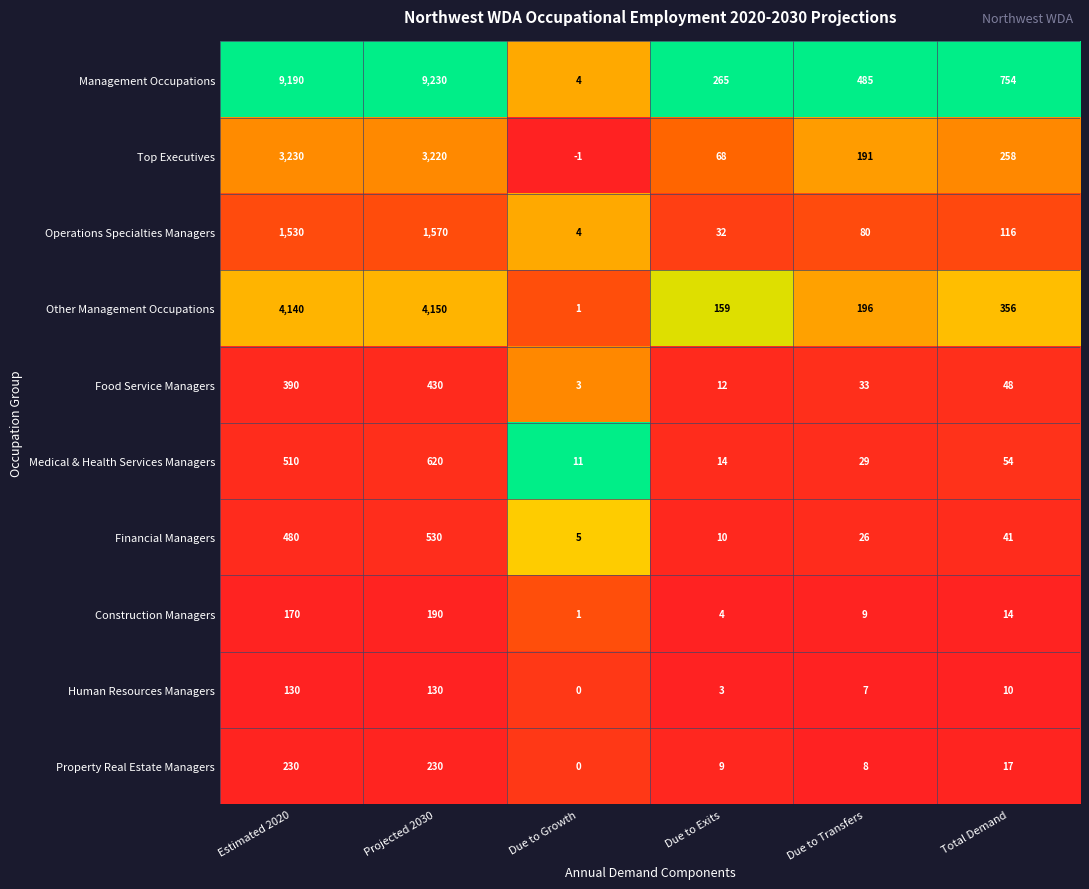

Is it true that Management Occupations equals 1338 at Total Demand?

False